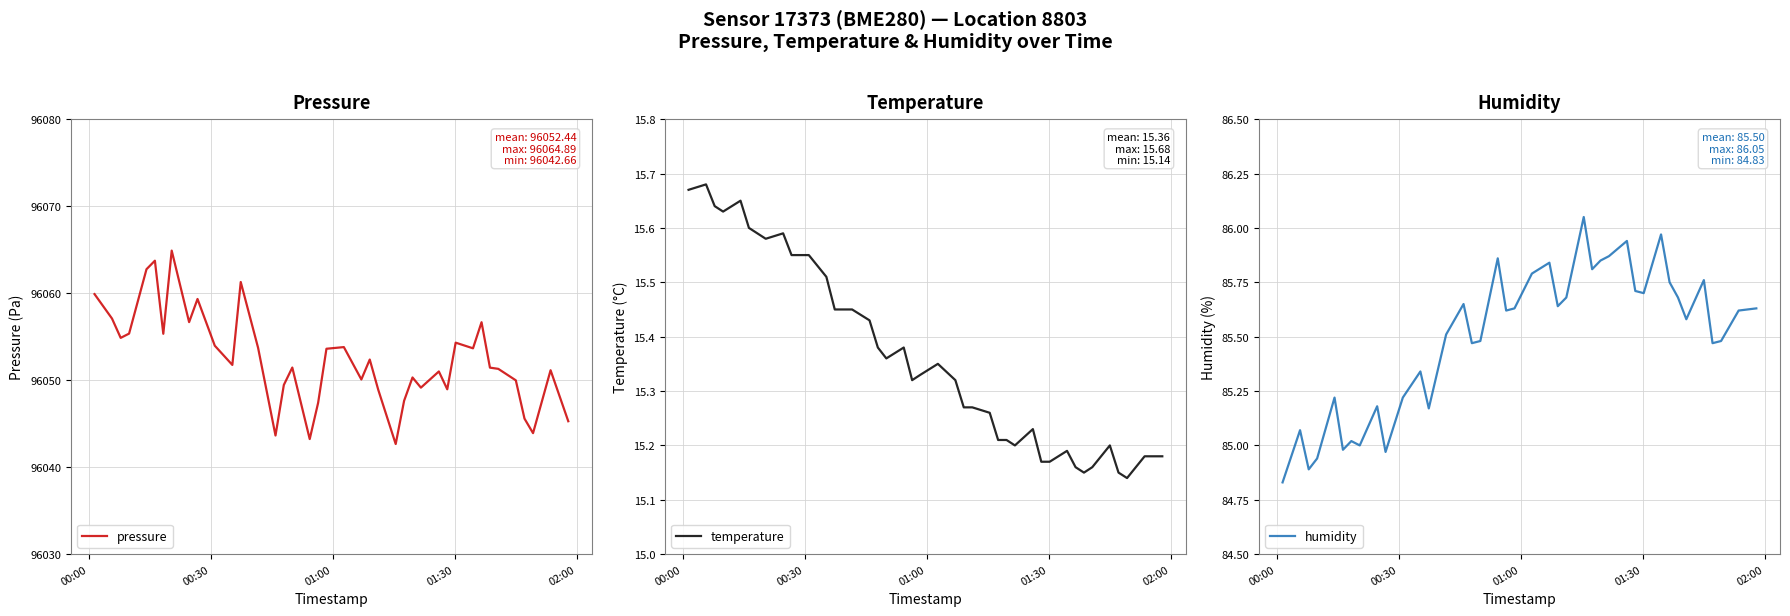

Does the chart display data point markers on the line(s)?

No